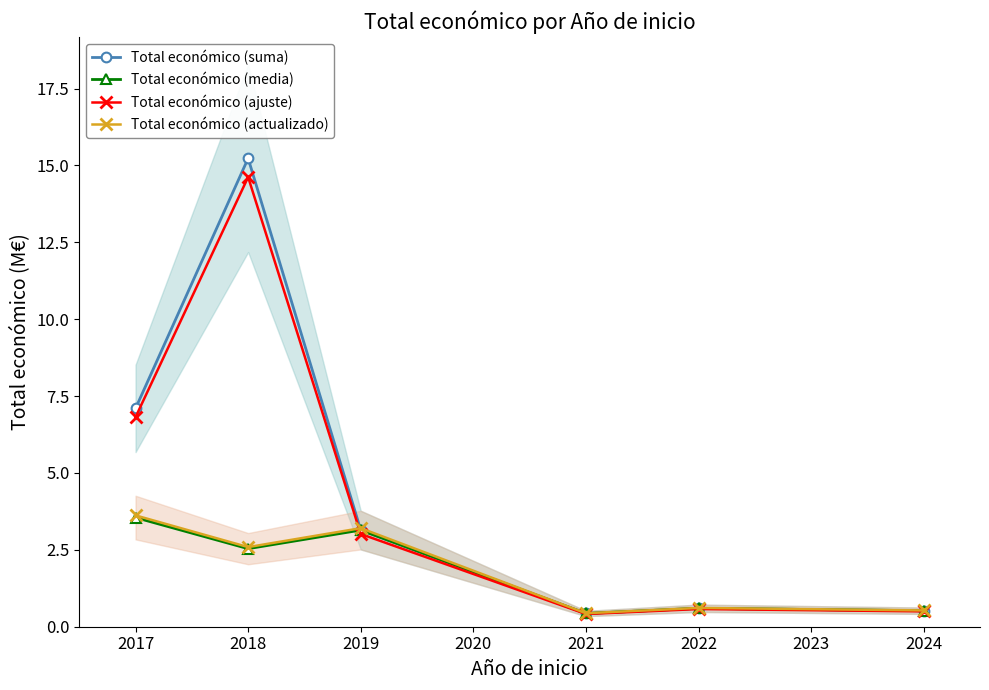

What is the sum of the Total económico (ajuste) values at 2021 and 2017?

7.2